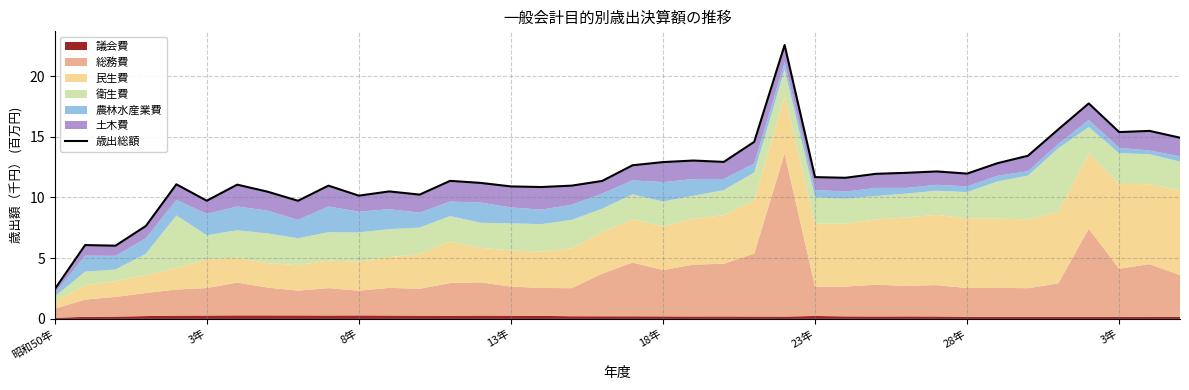

How many points are higher than both their immediate neighbors (excluding endpoints)?

11